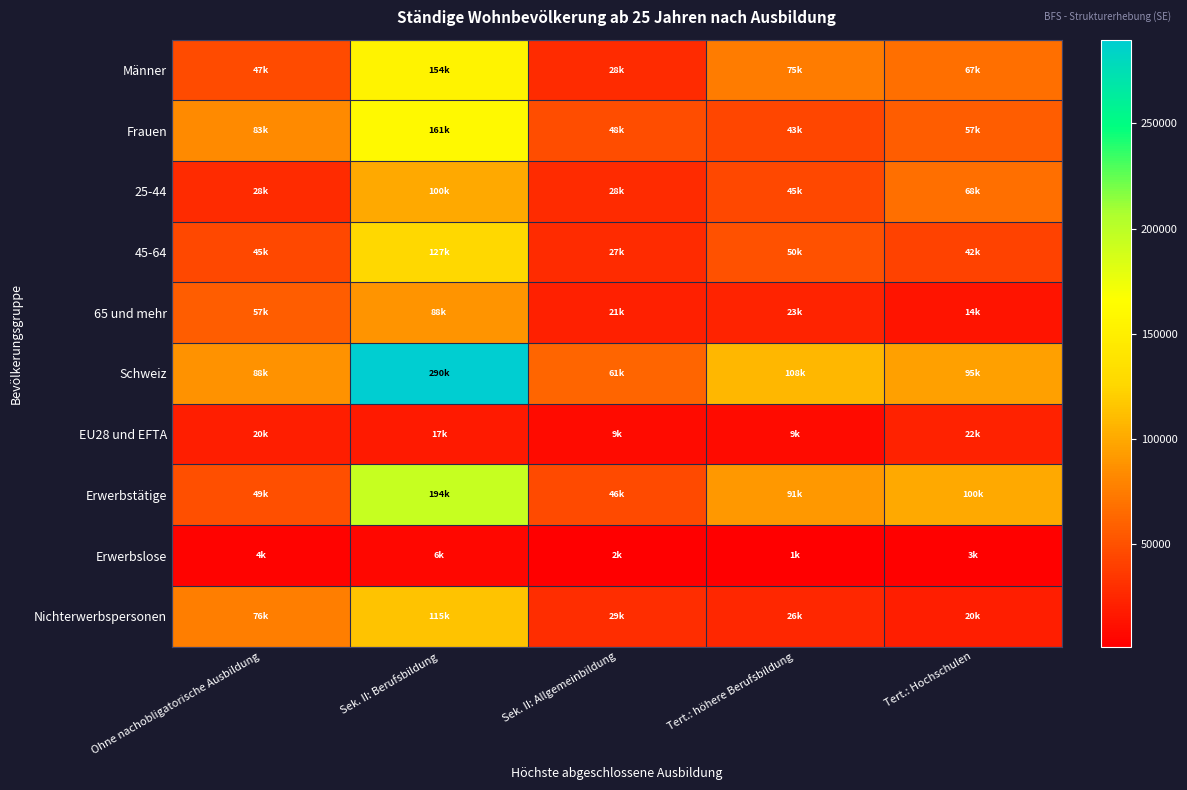

Reading left to right, transcribe all the data shown in this chart.

Männer: Ohne nachobligatorische Ausbildung=46525.8	Sek. II: Berufsbildung=154194.7	Sek. II: Allgemeinbildung=28304.1	Tert.: höhere Berufsbildung=74879.2	Tert.: Hochschulen=66950.2
Frauen: Ohne nachobligatorische Ausbildung=82810.0	Sek. II: Berufsbildung=161051.9	Sek. II: Allgemeinbildung=48152.3	Tert.: höhere Berufsbildung=43168.6	Tert.: Hochschulen=56997.2
25-44: Ohne nachobligatorische Ausbildung=27825.8	Sek. II: Berufsbildung=99863.6	Sek. II: Allgemeinbildung=28087.9	Tert.: höhere Berufsbildung=45107.6	Tert.: Hochschulen=67749.0
45-64: Ohne nachobligatorische Ausbildung=44668.7	Sek. II: Berufsbildung=127094.2	Sek. II: Allgemeinbildung=27344.1	Tert.: höhere Berufsbildung=50008.0	Tert.: Hochschulen=41744.1
65 und mehr: Ohne nachobligatorische Ausbildung=56841.4	Sek. II: Berufsbildung=88288.8	Sek. II: Allgemeinbildung=21024.4	Tert.: höhere Berufsbildung=22932.2	Tert.: Hochschulen=14454.3
Schweiz: Ohne nachobligatorische Ausbildung=88064.7	Sek. II: Berufsbildung=289790.1	Sek. II: Allgemeinbildung=61434.5	Tert.: höhere Berufsbildung=107613.5	Tert.: Hochschulen=94977.6
EU28 und EFTA: Ohne nachobligatorische Ausbildung=19636.3	Sek. II: Berufsbildung=17386.9	Sek. II: Allgemeinbildung=9018.2	Tert.: höhere Berufsbildung=8629.0	Tert.: Hochschulen=21712.1
Erwerbstätige: Ohne nachobligatorische Ausbildung=49179.7	Sek. II: Berufsbildung=194105.3	Sek. II: Allgemeinbildung=45831.8	Tert.: höhere Berufsbildung=91045.7	Tert.: Hochschulen=100379.4
Erwerbslose: Ohne nachobligatorische Ausbildung=3765.7	Sek. II: Berufsbildung=6294.7	Sek. II: Allgemeinbildung=1815.7	Tert.: höhere Berufsbildung=1344.7	Tert.: Hochschulen=3467.8
Nichterwerbspersonen: Ohne nachobligatorische Ausbildung=76390.4	Sek. II: Berufsbildung=114846.5	Sek. II: Allgemeinbildung=28808.9	Tert.: höhere Berufsbildung=25657.4	Tert.: Hochschulen=20100.2